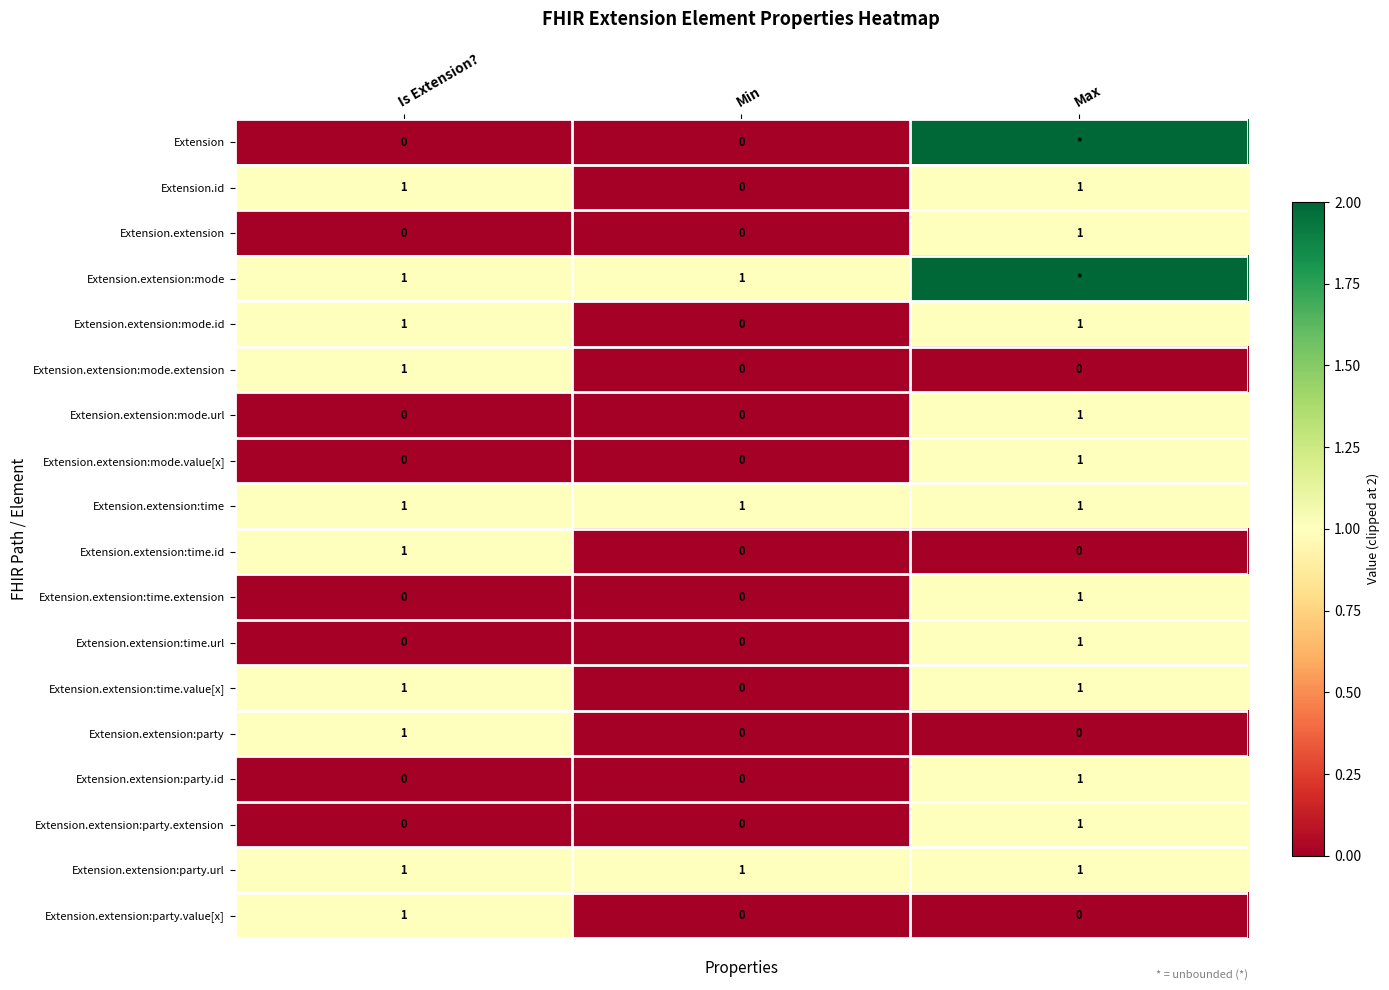

The value of Extension.extension:time.extension at Min is 0. True or false?

True